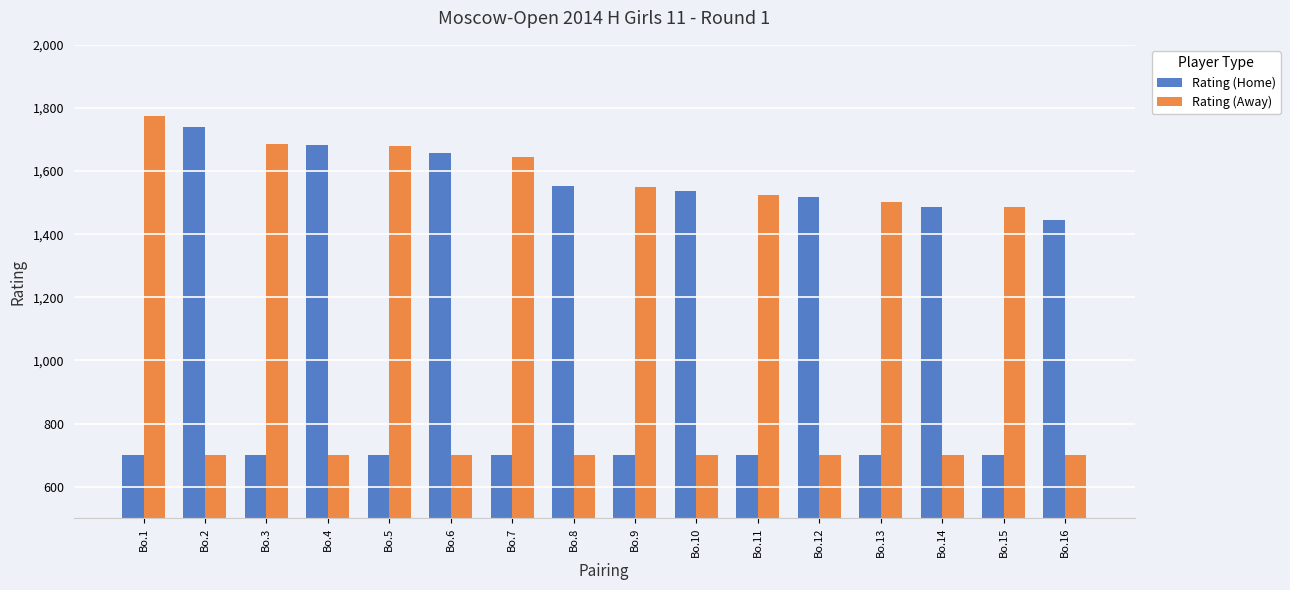

What is the value of the Rating (Away) bar at the 5th from the left?

1681